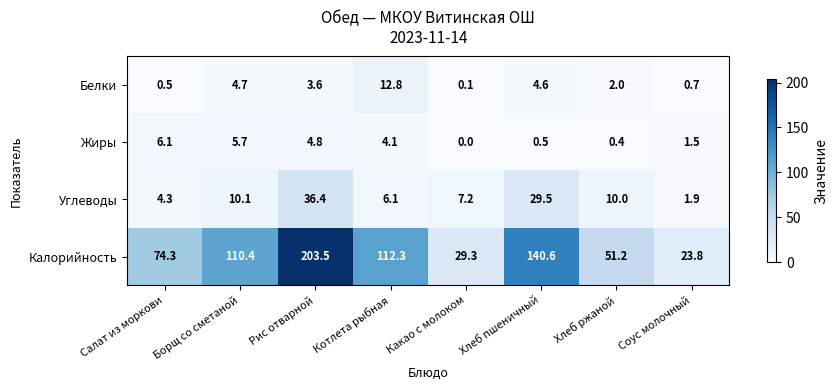

Where does the Калорийность series first go above 110?

Борщ со сметаной